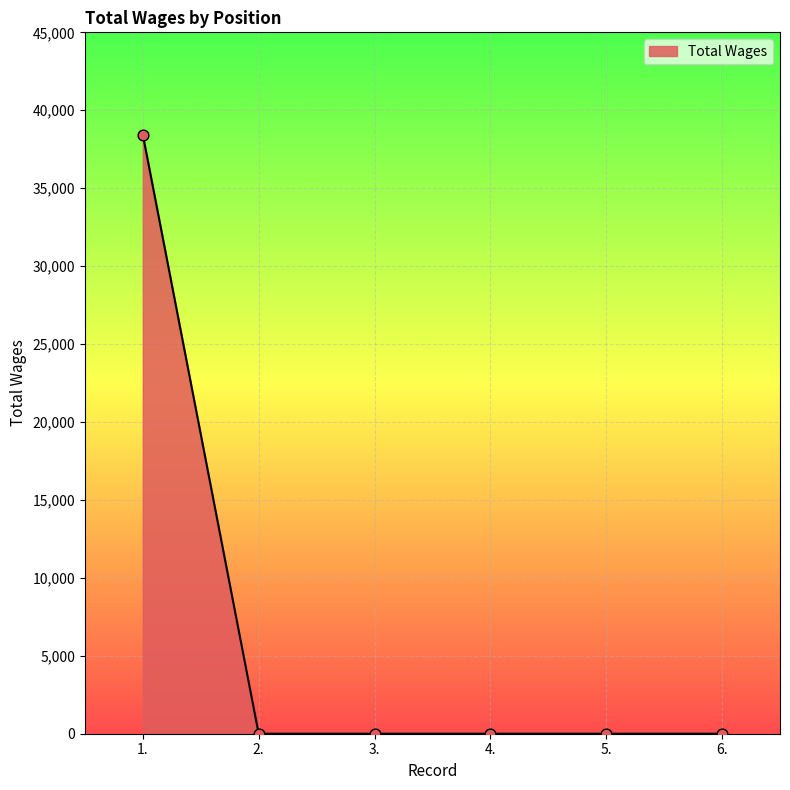

True or false: there are more than 2 points higher than both neighbors.

False